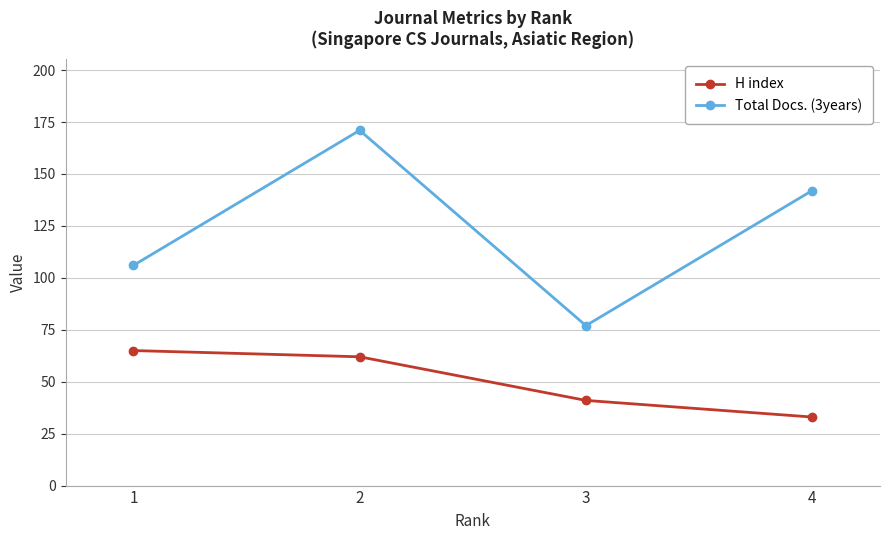

Reading right to left, extract all data points from this chart.

H index: 33	41	62	65
Total Docs. (3years): 142	77	171	106